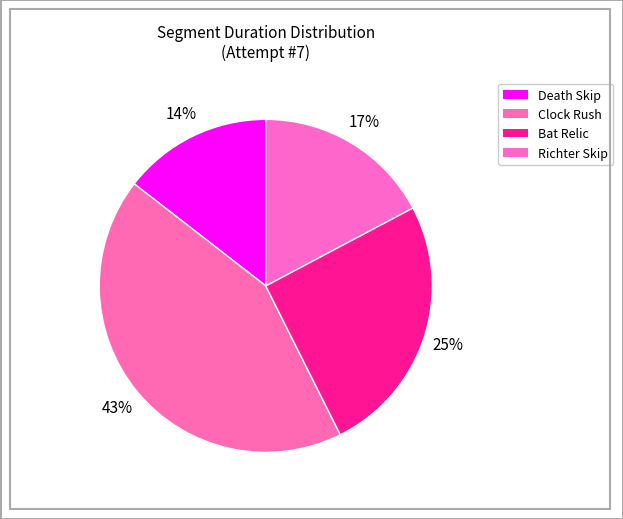

True or false: Clock Rush accounts for 49% of the total.

False